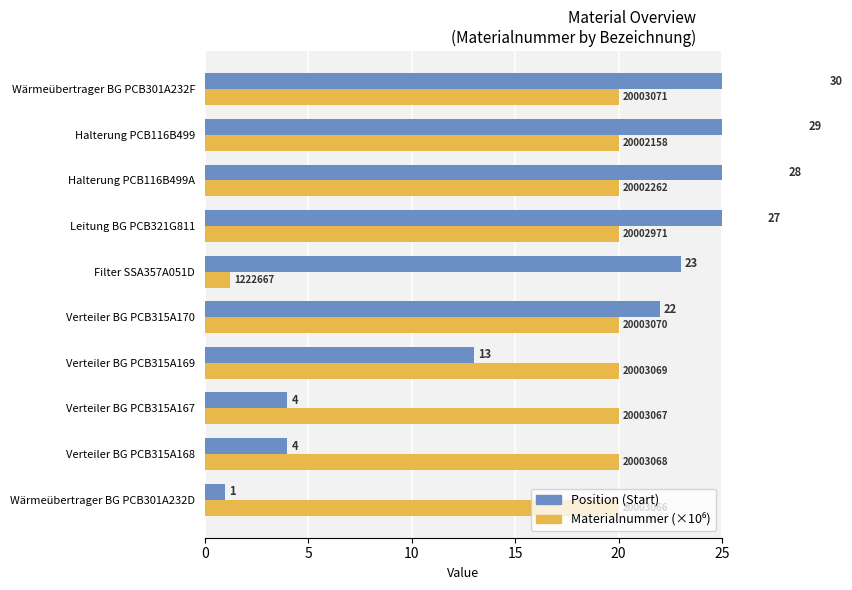

What is the difference between the maximum and minimum values in the Materialnummer (×10⁶) series?

18.8